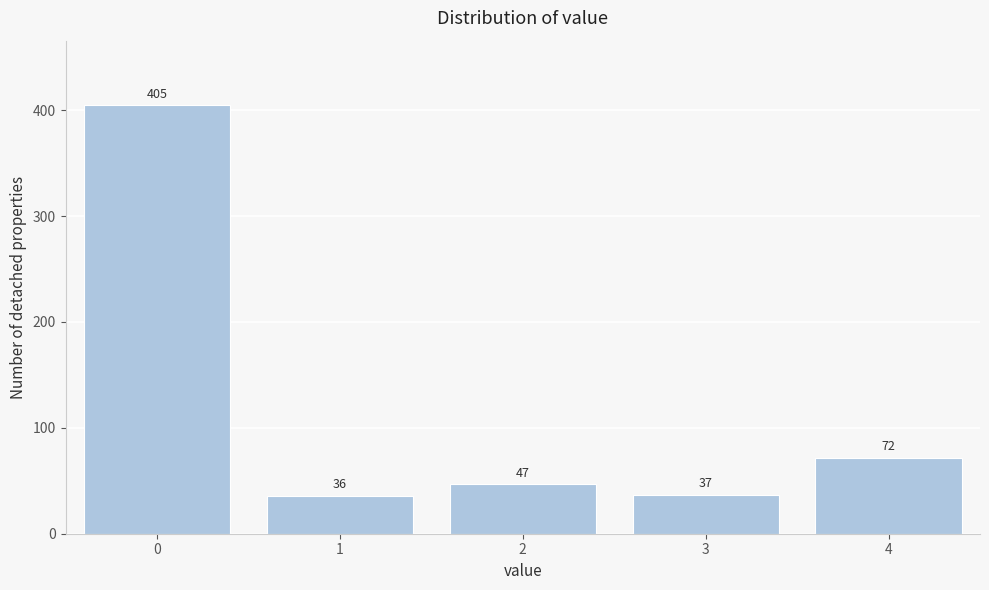

Reading left to right, what are all the values shown in this chart?

0=405	1=36	2=47	3=37	4=72